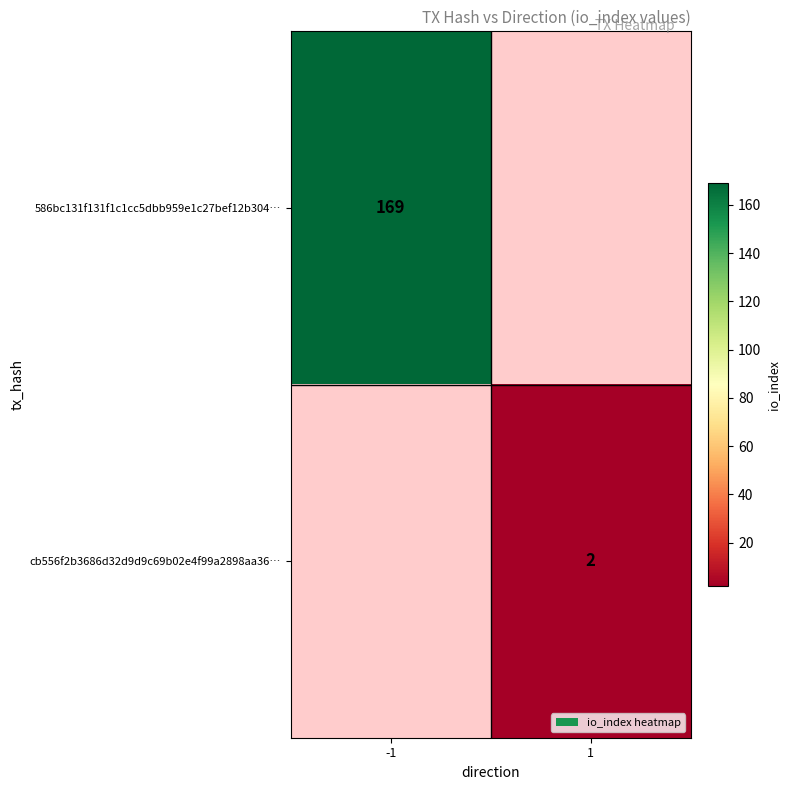

The cb556f2b3686d32d9d9c69b02e4f99a2898aa36… series shows 0.8 at 1. True or false?

False